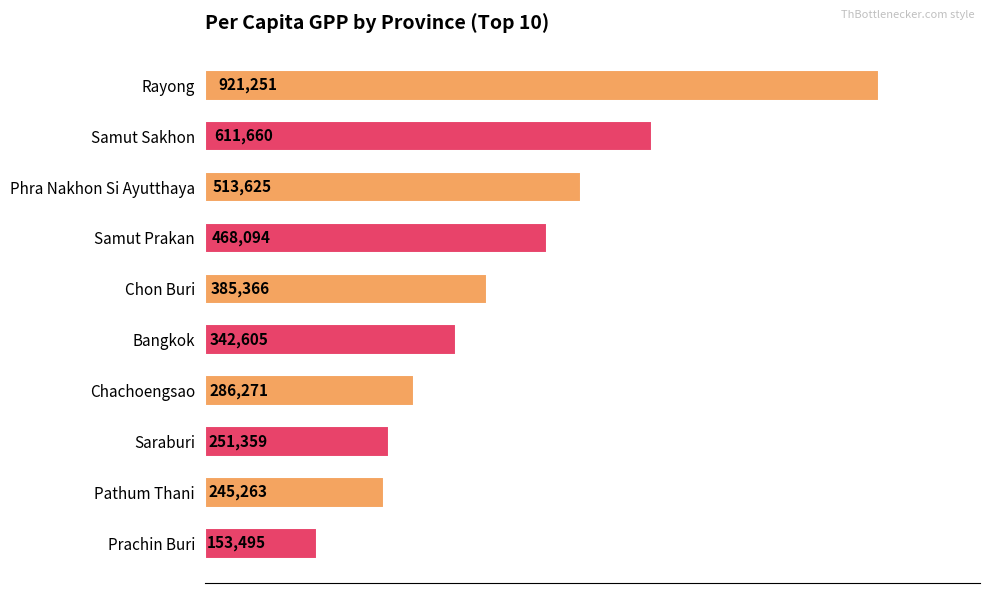

Does the chart contain any negative values?

No